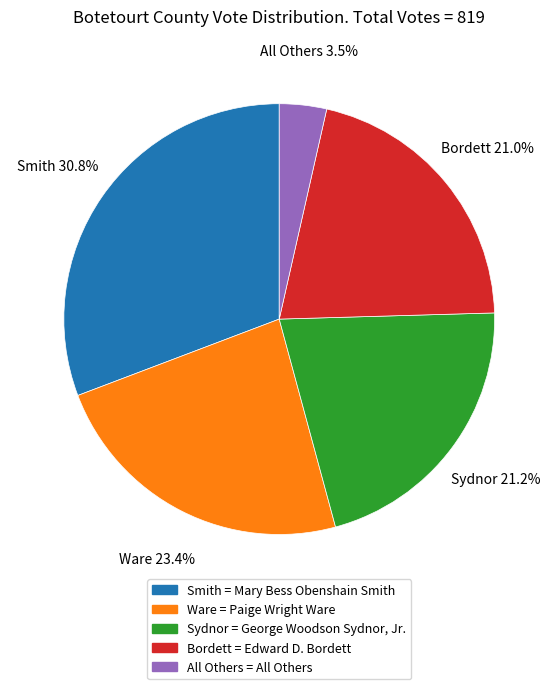

Does any single category account for the majority?

No